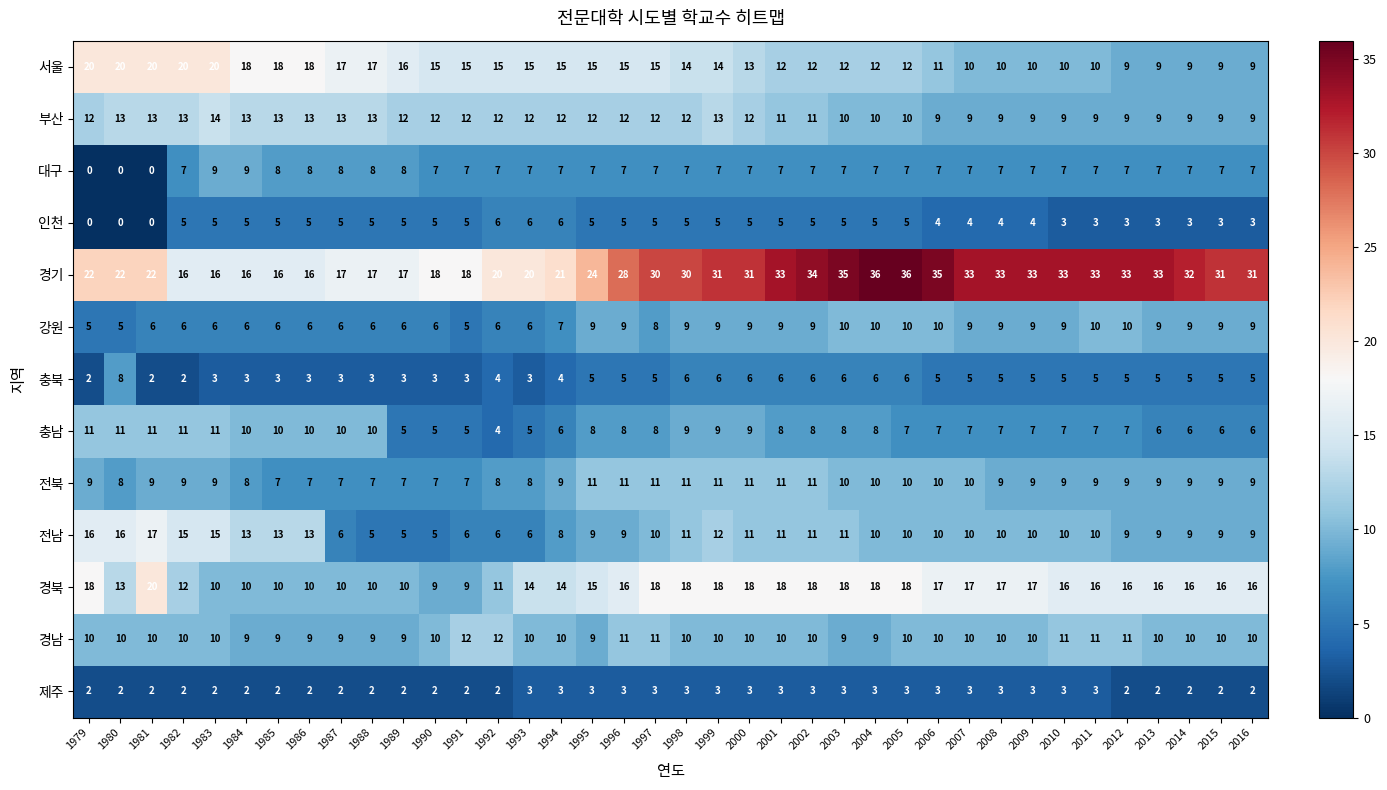

How many 충남 values are between 6 and 10?

28